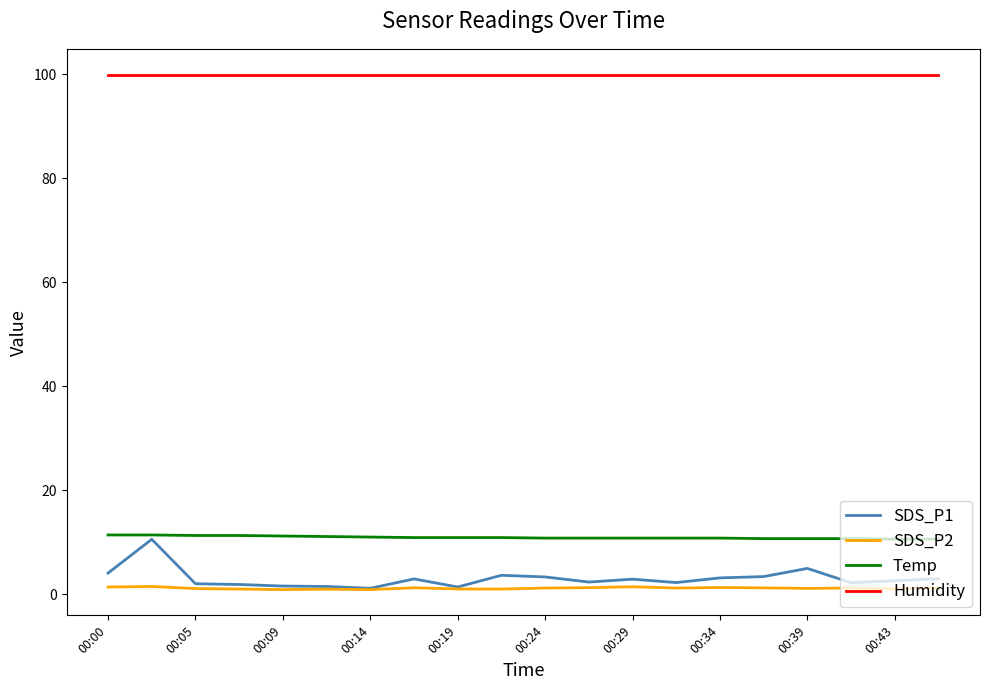

True or false: Temp and Humidity intersect in this chart.

False